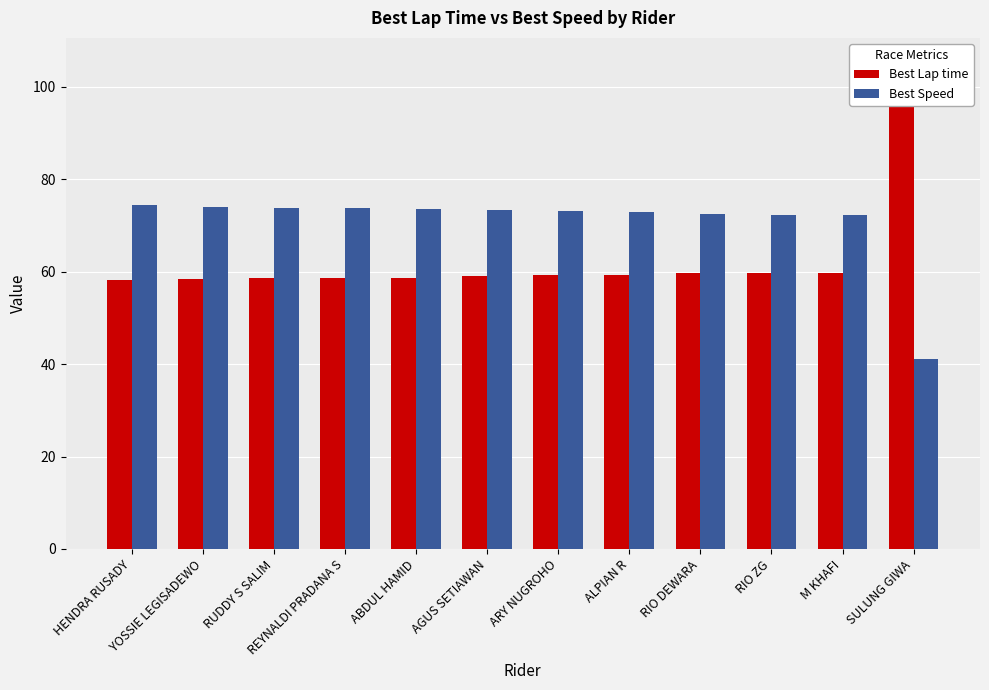

What is the label of the 10th bar from the left?

RIO ZG